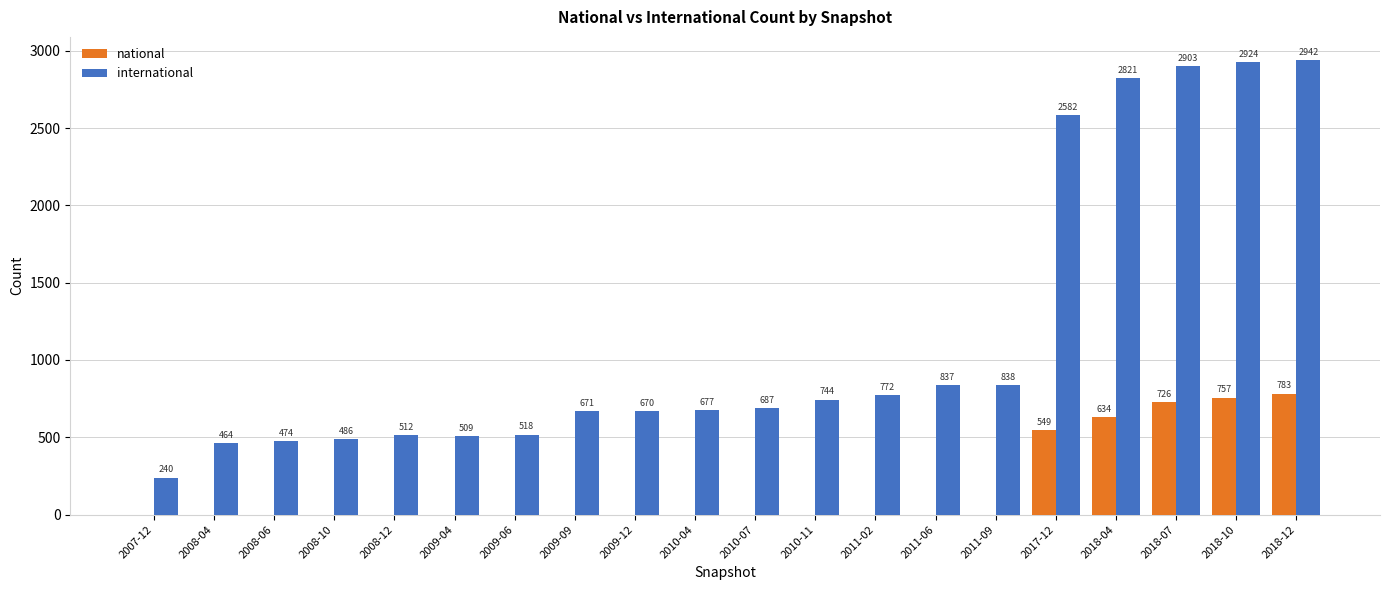

What is the highest value of the national series?

783